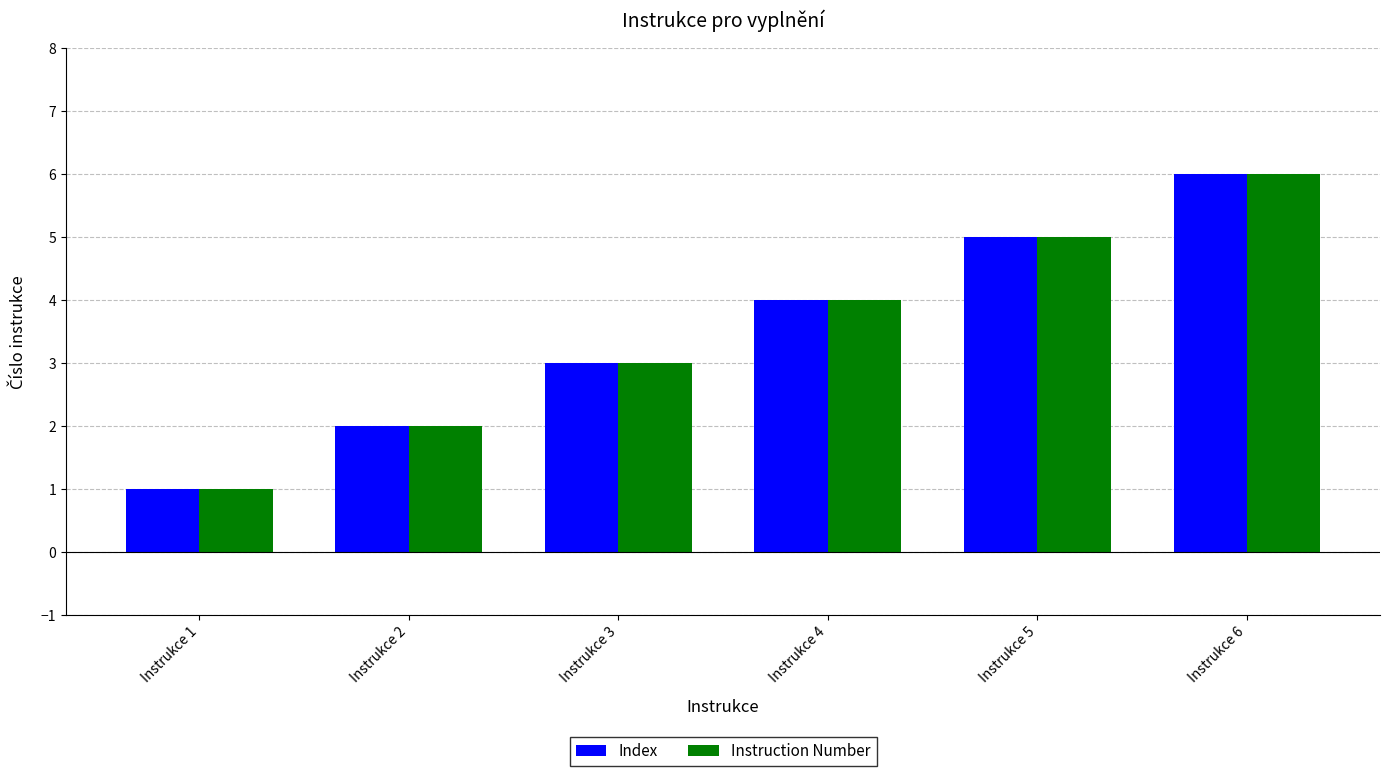

Rank the categories by Instruction Number value from lowest to highest.

Instrukce 1, Instrukce 2, Instrukce 3, Instrukce 4, Instrukce 5, Instrukce 6